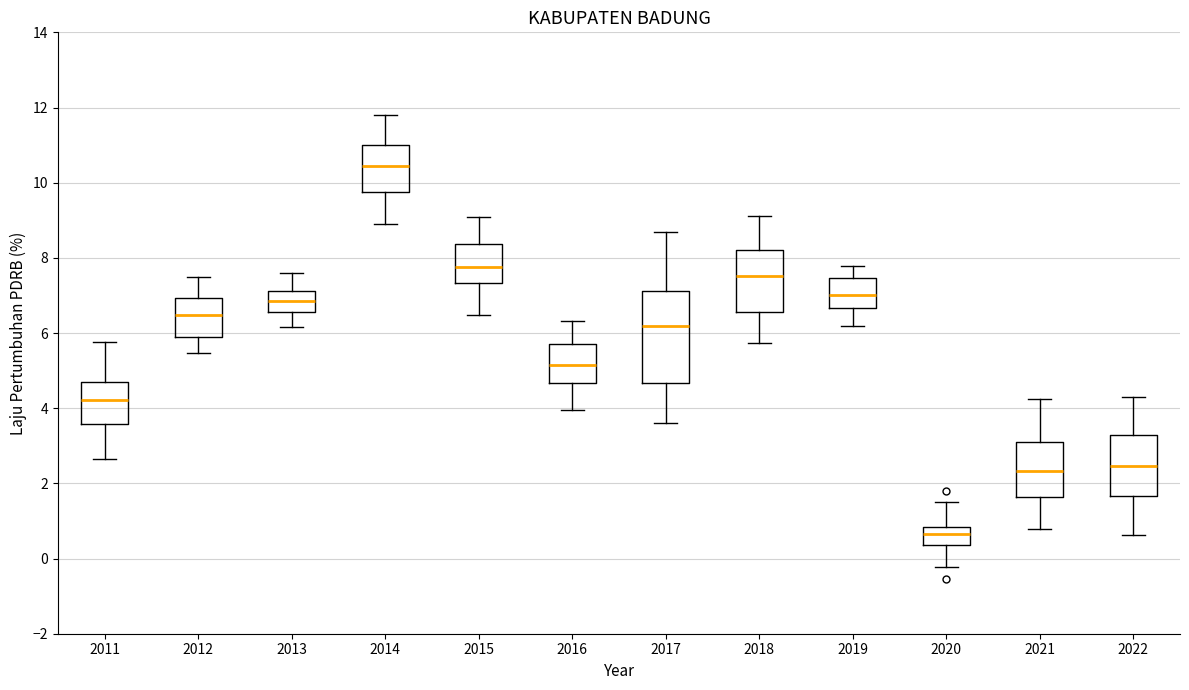

Reading left to right, read every box against the y-axis: the position of its median line, the range the box covers, and the ends of its whiskers. The values are not printed on the chart, so give them approximately, as read against the axis.

2011: median 4.2, box 3.6 to 4.6, whiskers 2.6 to 5.8
2012: median 6.4, box 5.8 to 7.0, whiskers 5.4 to 7.4
2013: median 6.8, box 6.6 to 7.2, whiskers 6.2 to 7.6
2014: median 10.4, box 9.8 to 11.0, whiskers 9.0 to 11.8
2015: median 7.8, box 7.4 to 8.4, whiskers 6.4 to 9.0
2016: median 5.2, box 4.6 to 5.8, whiskers 4.0 to 6.4
2017: median 6.2, box 4.6 to 7.2, whiskers 3.6 to 8.6
2018: median 7.6, box 6.6 to 8.2, whiskers 5.8 to 9.2
2019: median 7.0, box 6.6 to 7.4, whiskers 6.2 to 7.8
2020: median 0.6, box 0.4 to 0.8, whiskers -0.2 to 1.4
2021: median 2.4, box 1.6 to 3.2, whiskers 0.8 to 4.2
2022: median 2.4, box 1.6 to 3.2, whiskers 0.6 to 4.2